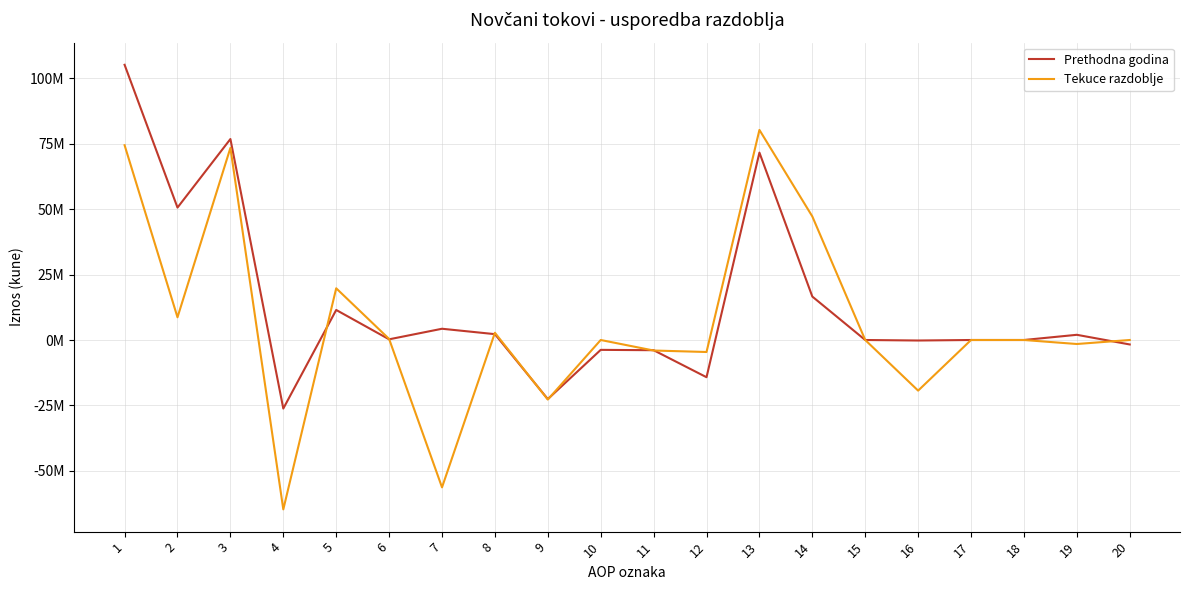

Between 12 and 3, which is larger?

3